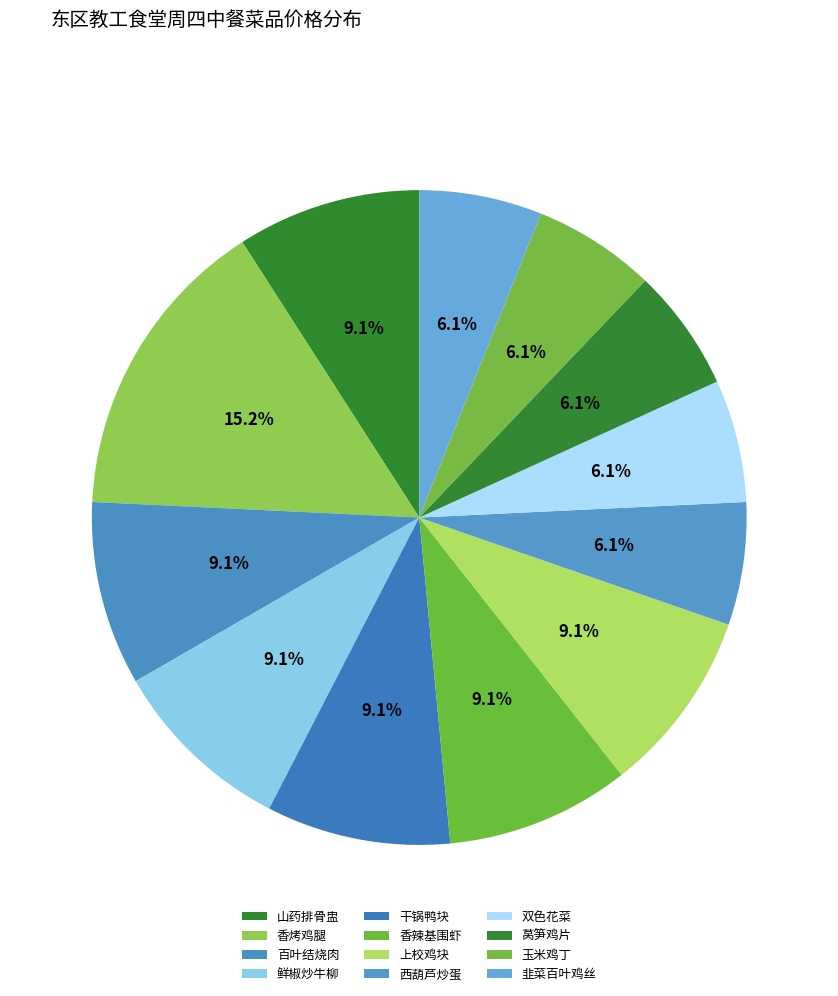

Does 香烤鸡腿 account for over 50% of the chart?

No